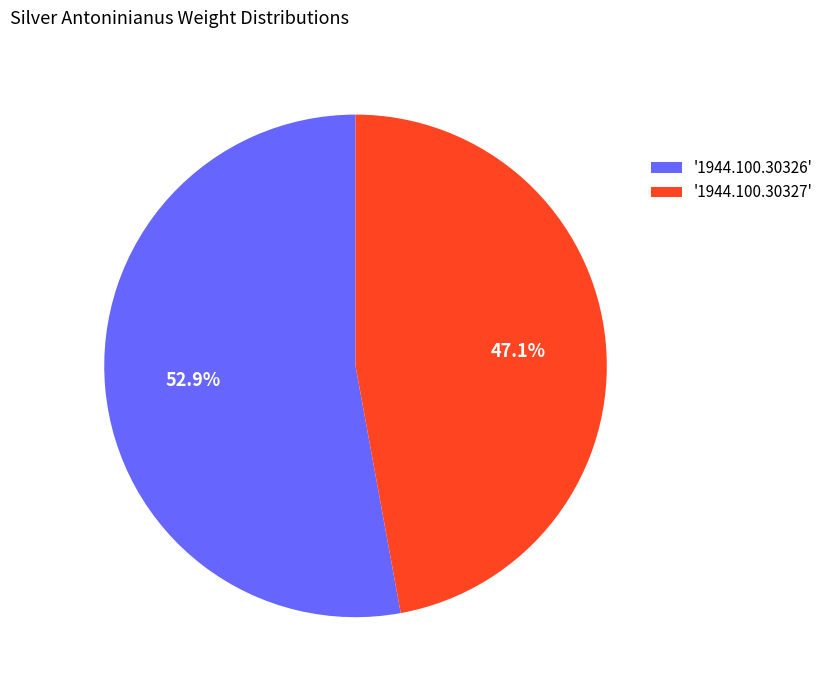

Combined, do '1944.100.30327' and '1944.100.30326' account for over 50%?

Yes